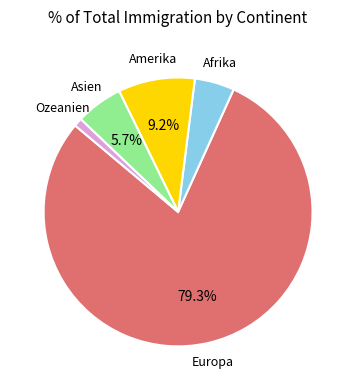

To the nearest percent, what is the average slice percentage?

20%